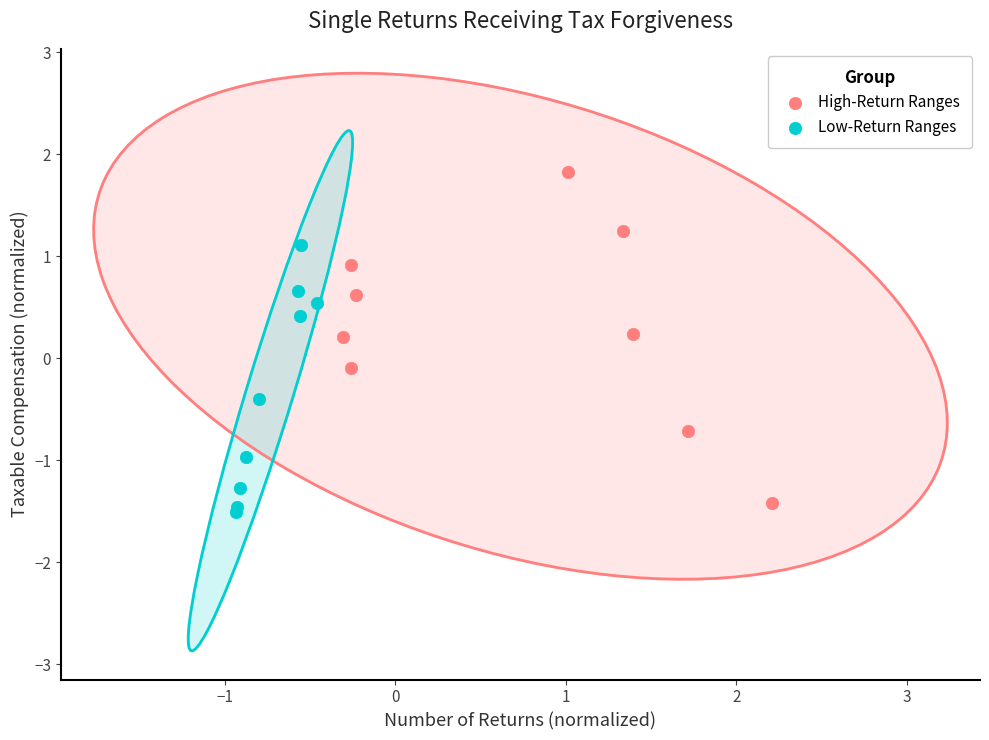

Which series reaches the minimum Y coordinate?

Low-Return Ranges